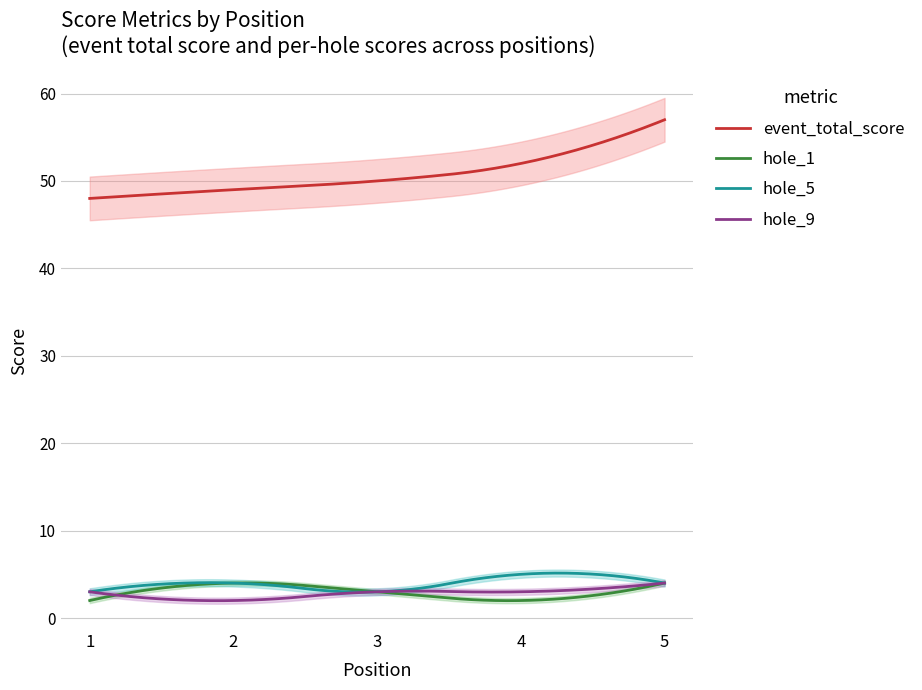

What is the smallest value displayed?

2